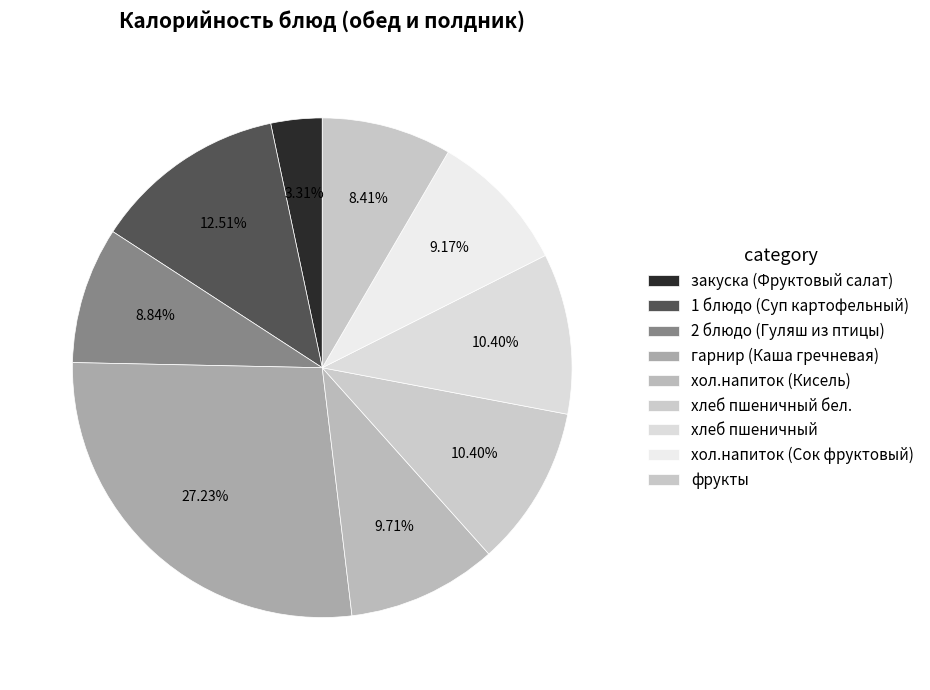

Does any single category account for the majority?

No